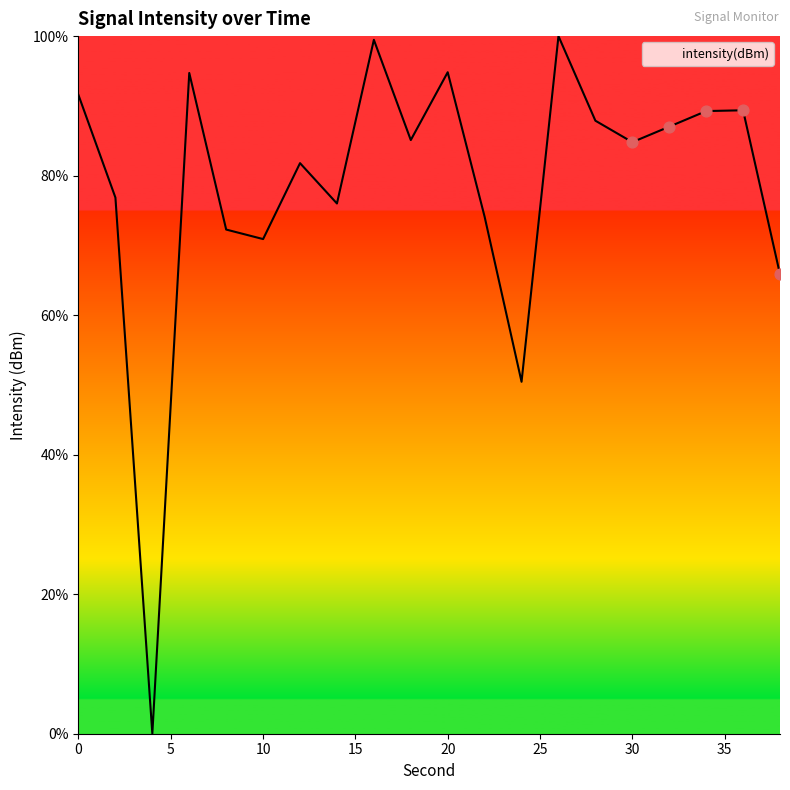

What is the maximum value shown in the chart?

100.0